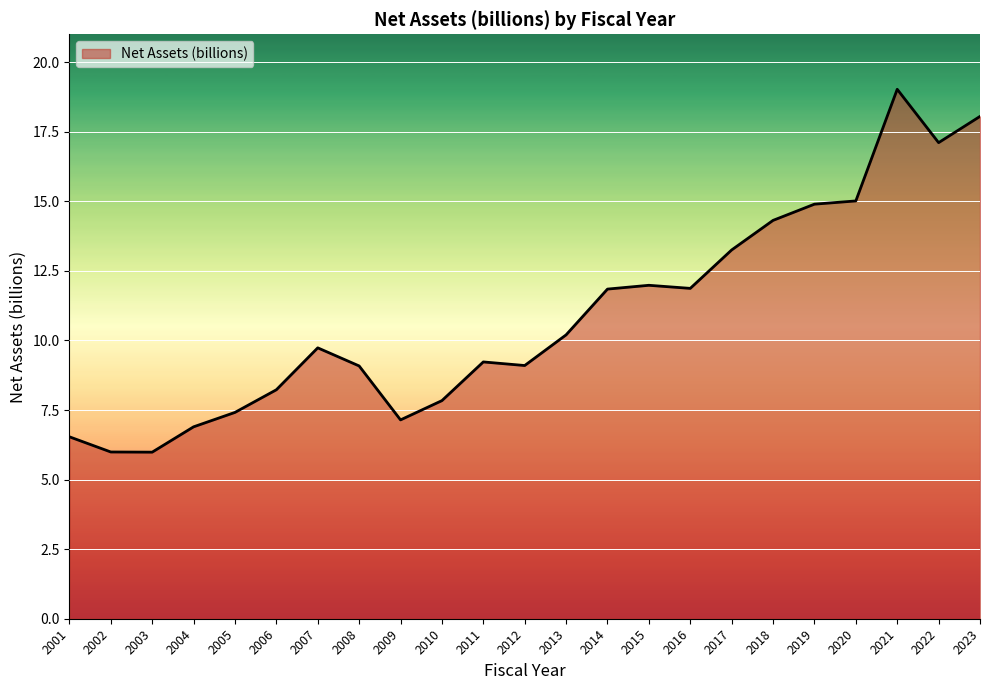

What is the difference between the values at 2010 and 2013?

2.4